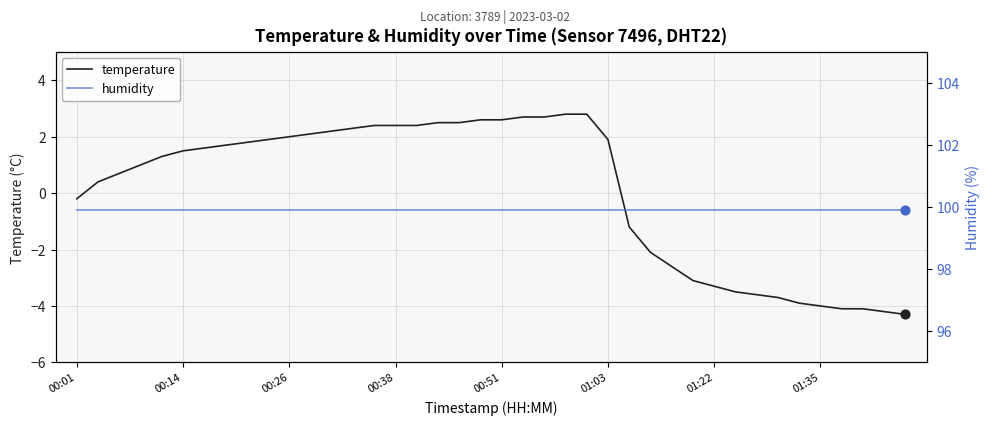

Which series has the largest Y range (max minus min)?

temperature